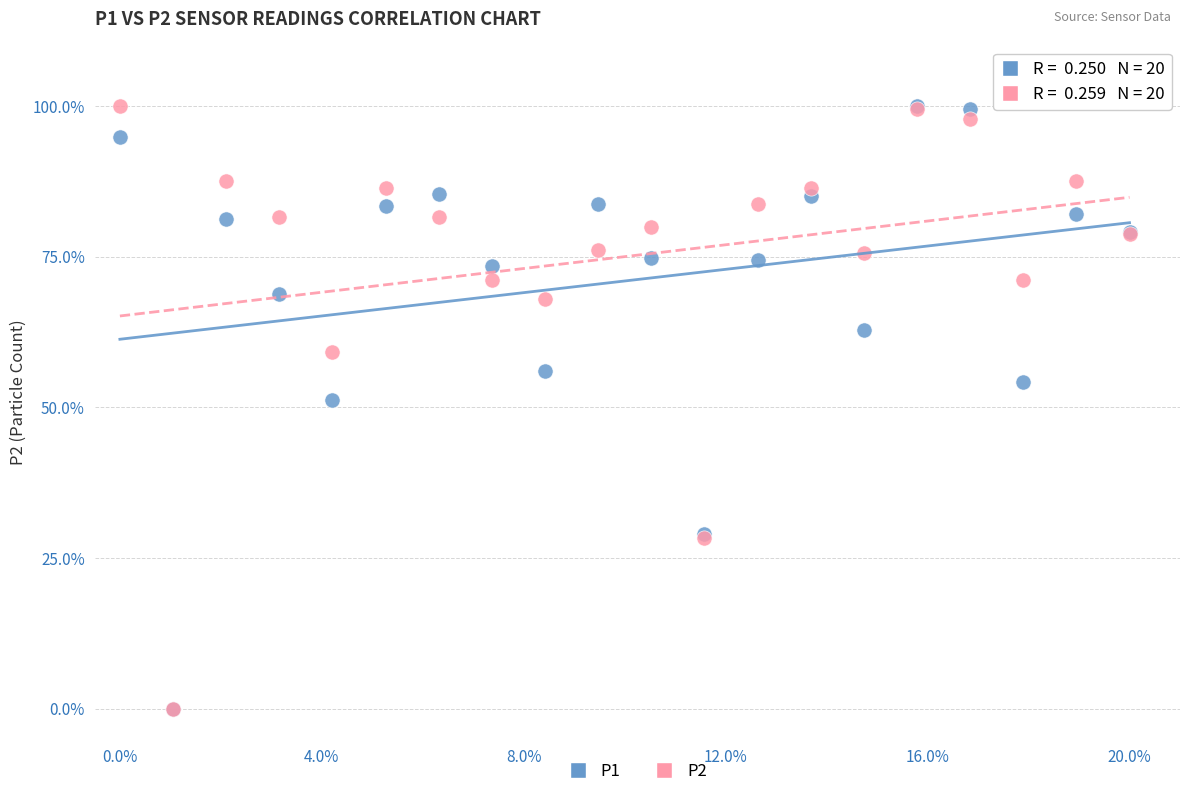

Across all series, what Y value is closest to 50?

51.3